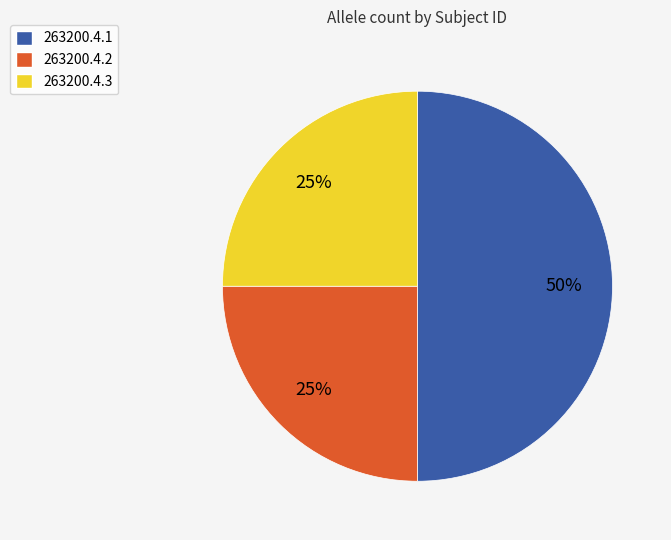

To the nearest percent, what is the combined percentage of 263200.4.1 and 263200.4.2?

75%